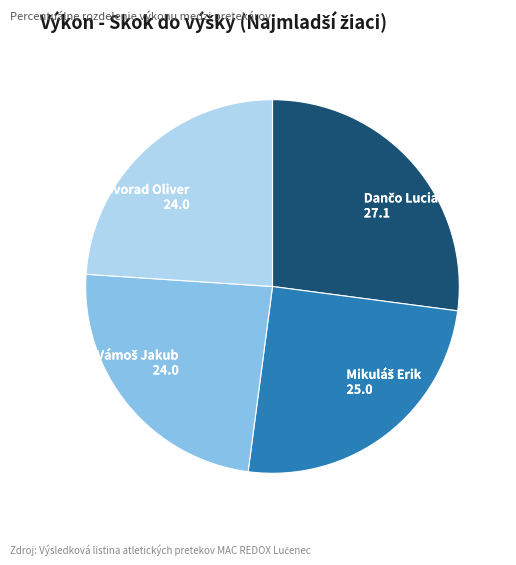

Is it true that Svorad Oliver is 29% of the pie?

False